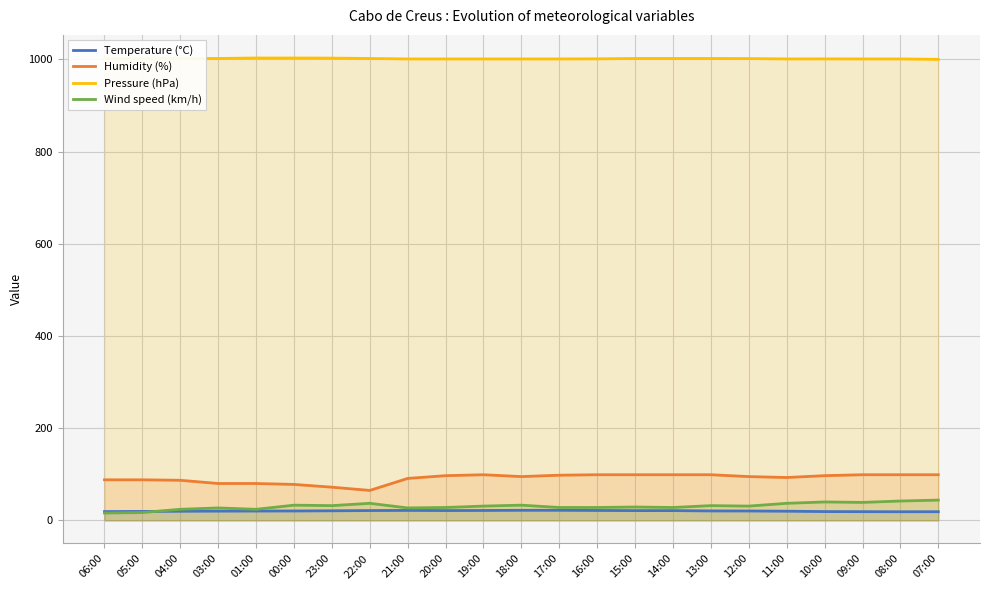

What is the maximum value for Humidity (%)?

99.0